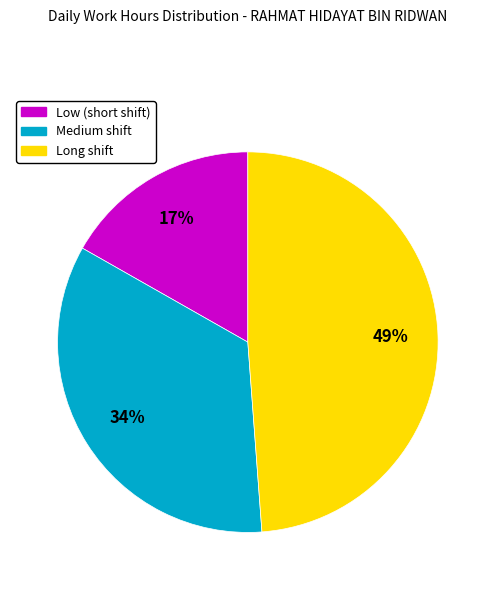

Is there a majority slice in this chart?

No